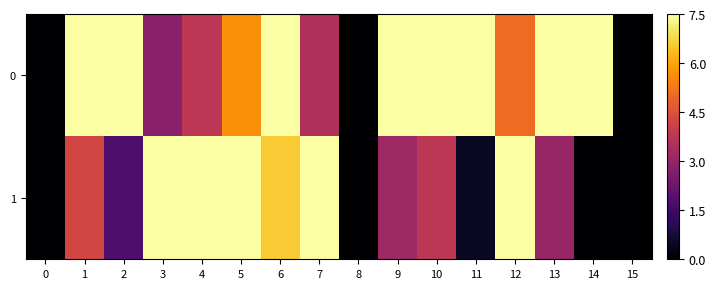

How many data points does each series have?

16